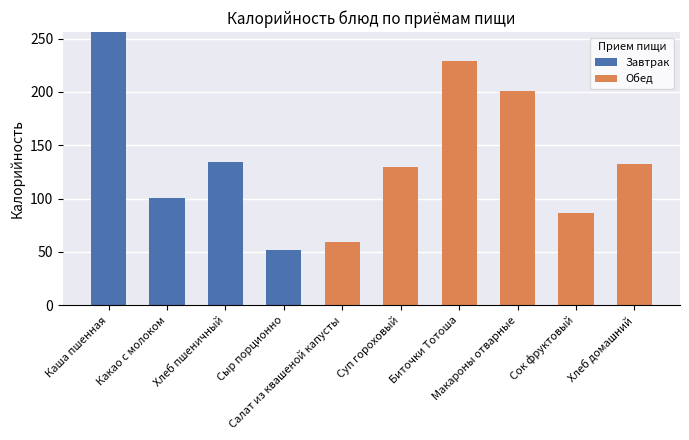

What is the highest value of the Завтрак series?

256.1